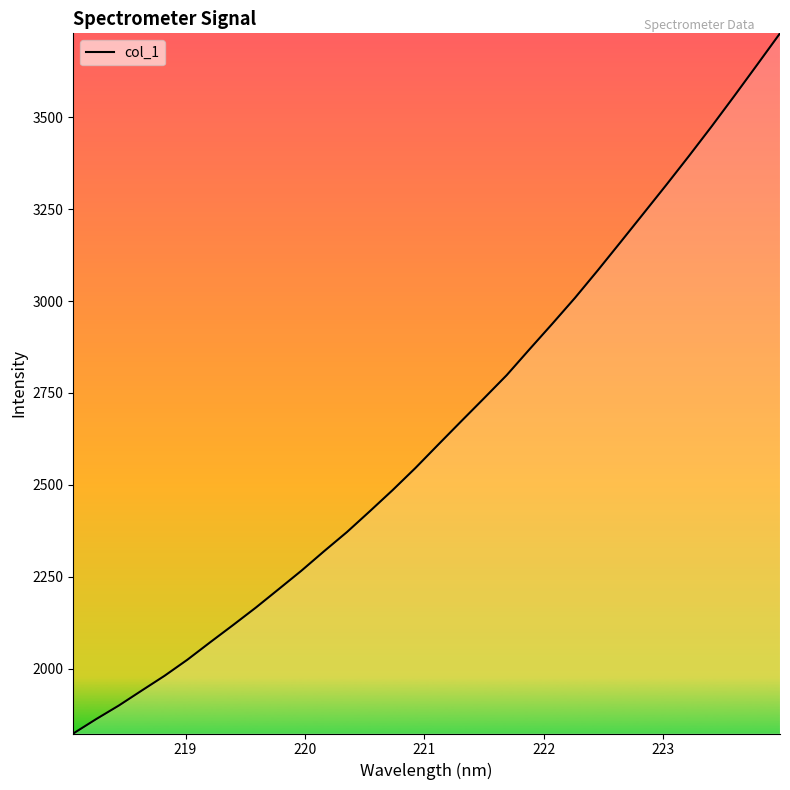

What is the smallest value displayed?

1823.3